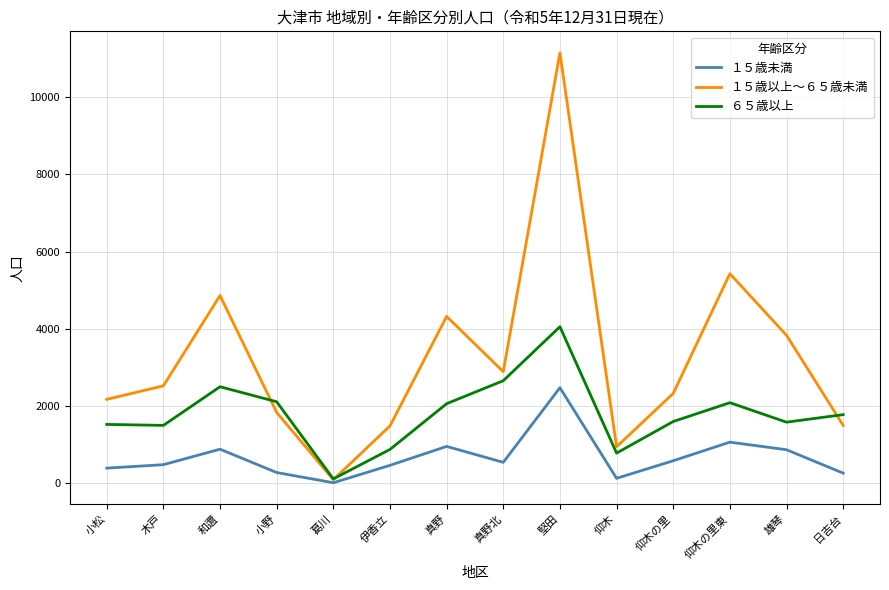

At which label does １５歳以上～６５歳未満 reach its minimum?

葛川